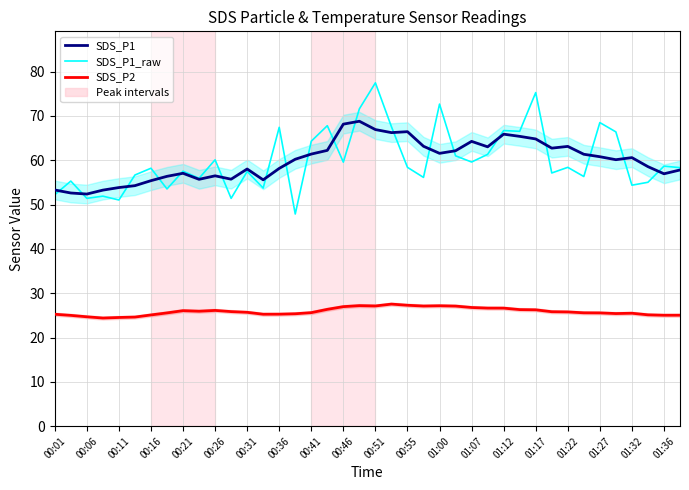

True or false: SDS_P1 has more than 2 points higher than both neighbors.

True